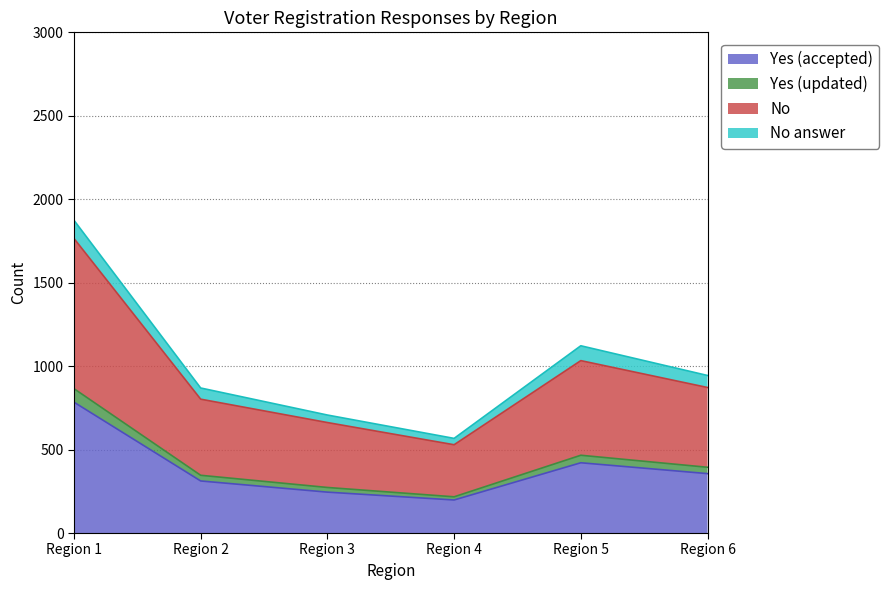

True or false: No (No voter registration application) and Yes (A voter registration application was accepted) cross at least once.

False